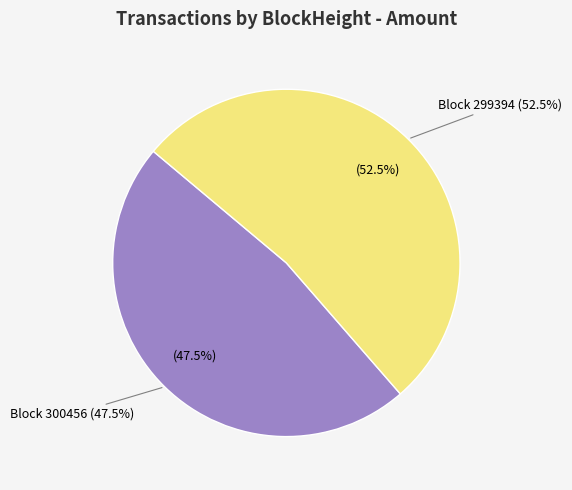

The 300456 slice represents 12% of the pie. True or false?

False